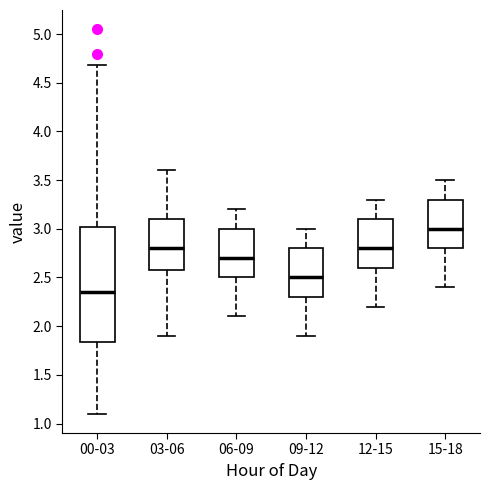

Which box's median line is the lowest?

00-03